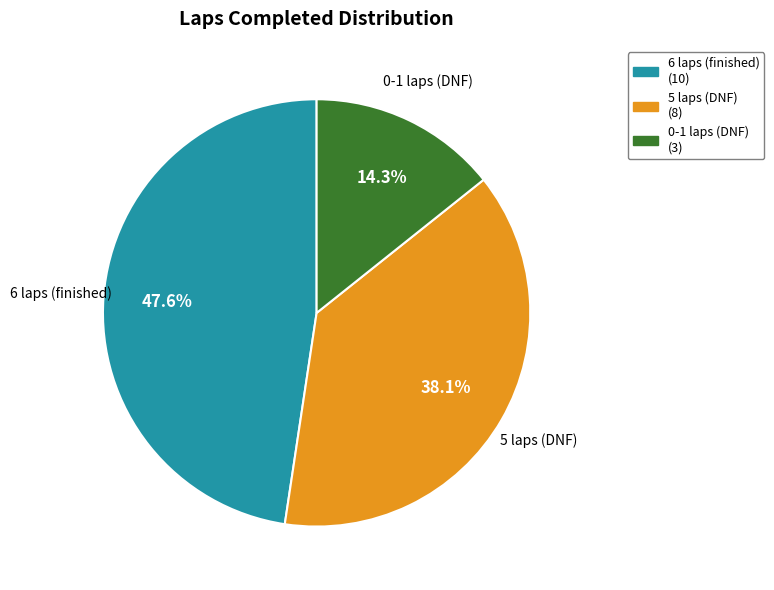

Is there a majority slice in this chart?

No